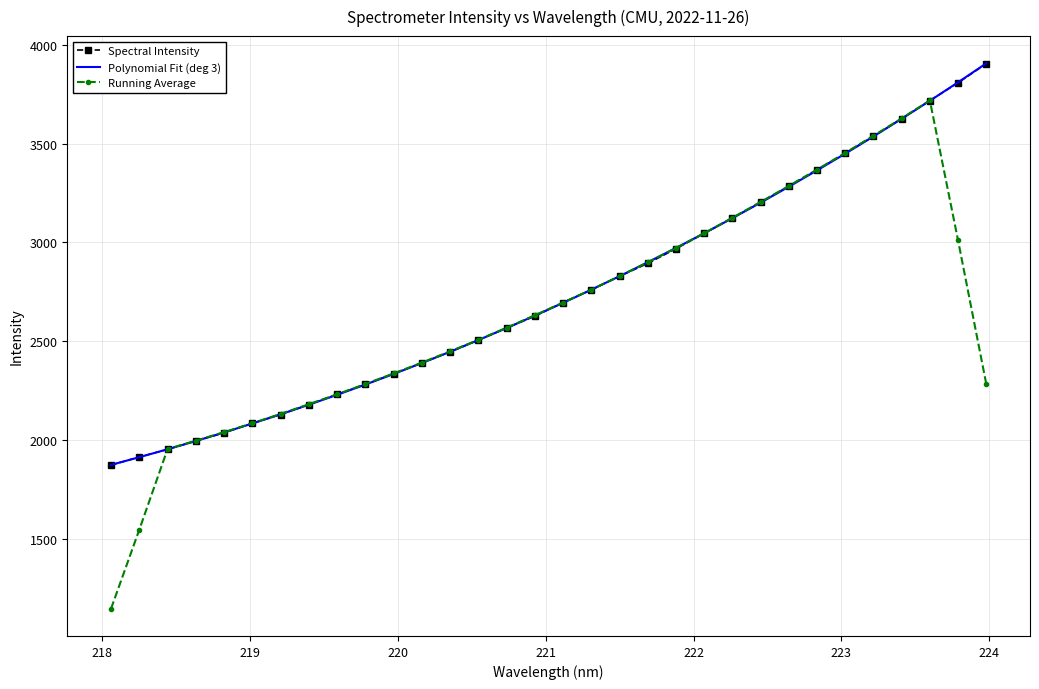

Which series has the largest range (max minus min)?

Running Average